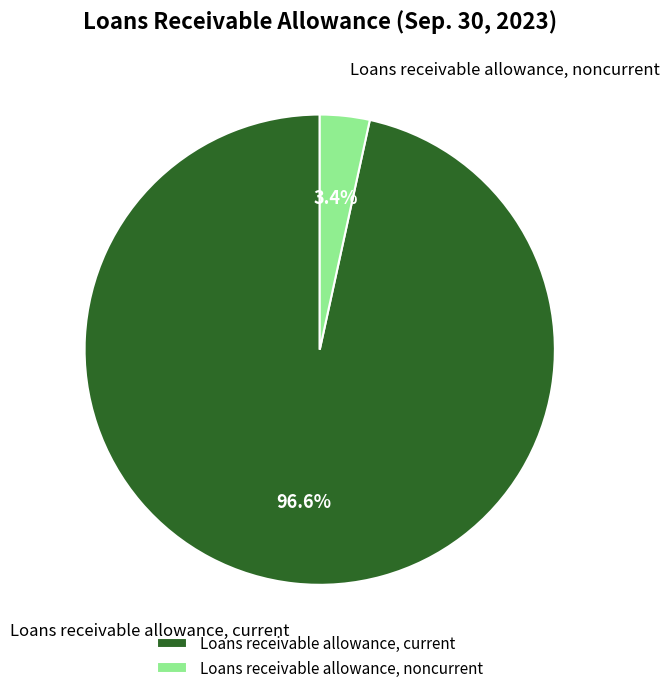

Which has a higher value, Loans receivable allowance, current or Loans receivable allowance, noncurrent?

Loans receivable allowance, current